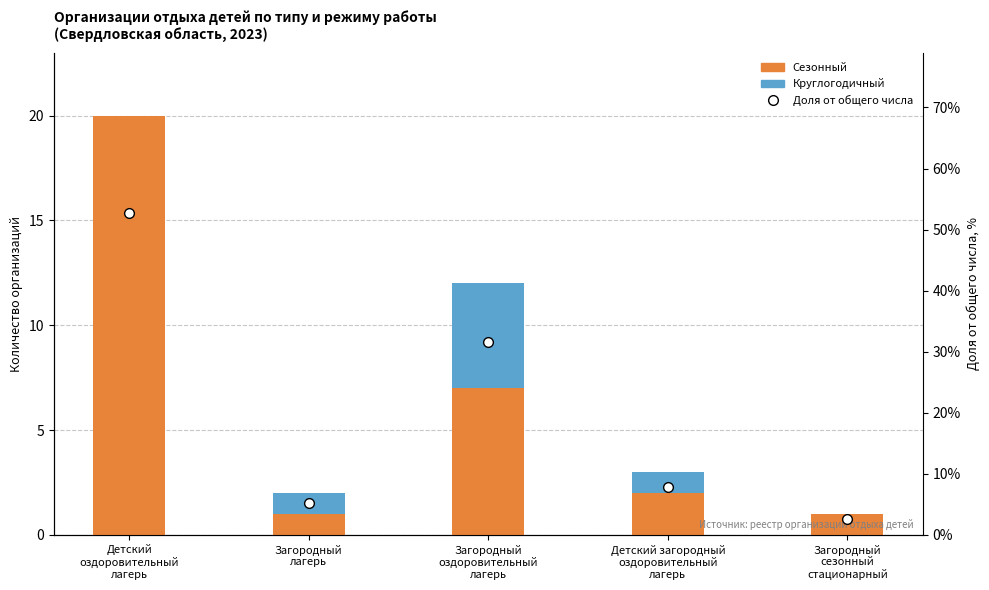

Reading left to right, list all the values displayed in this chart.

Сезонный: 20.0	1.0	7.0	2.0	1.0
Круглогодичный: 0.0	1.0	5.0	1.0	0.0
Доля от общего числа: 52.6	5.3	31.6	7.9	2.6